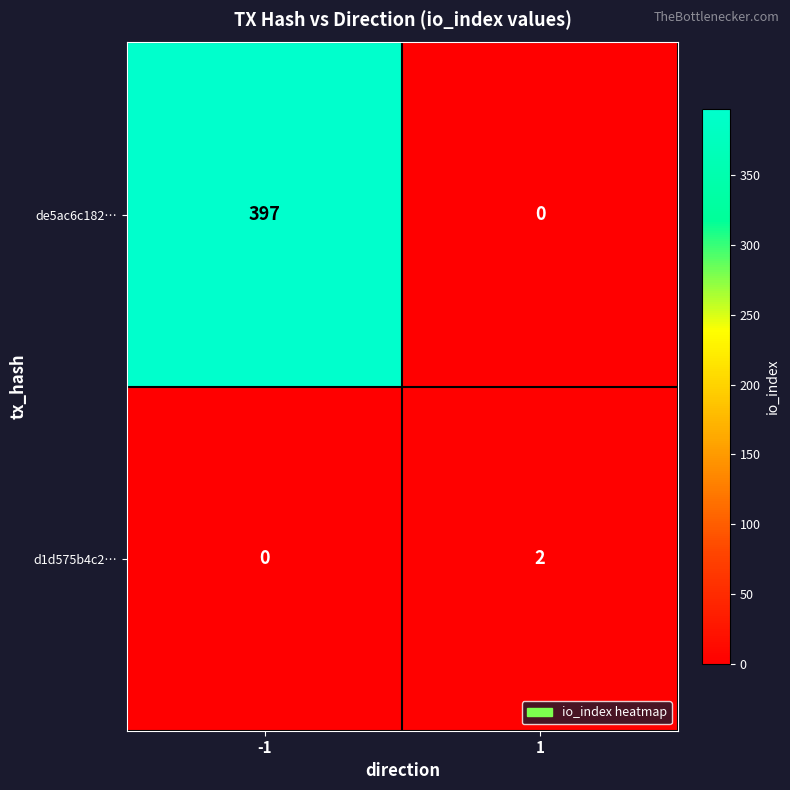

True or false: de5ac6c182… has a value of 397 at -1.

True